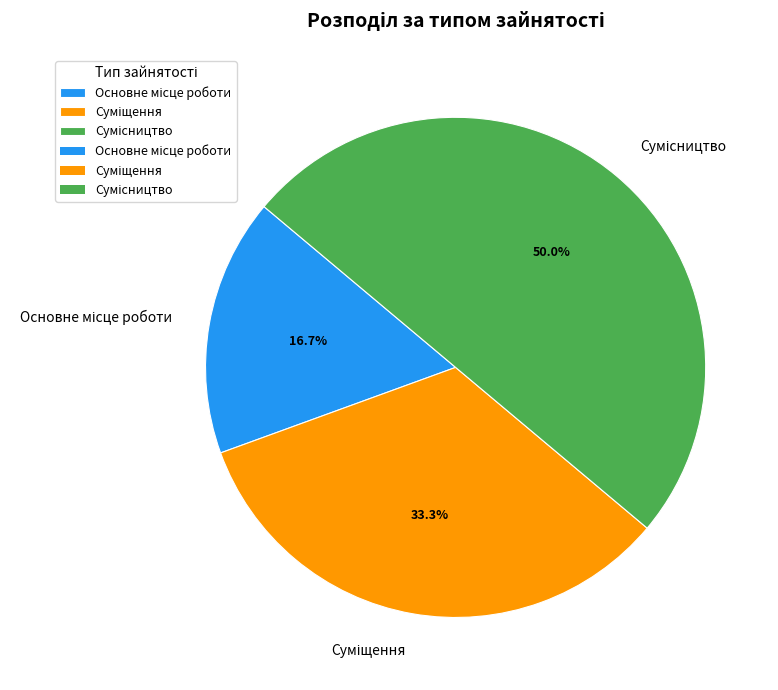

How many slices are in this pie chart?

3